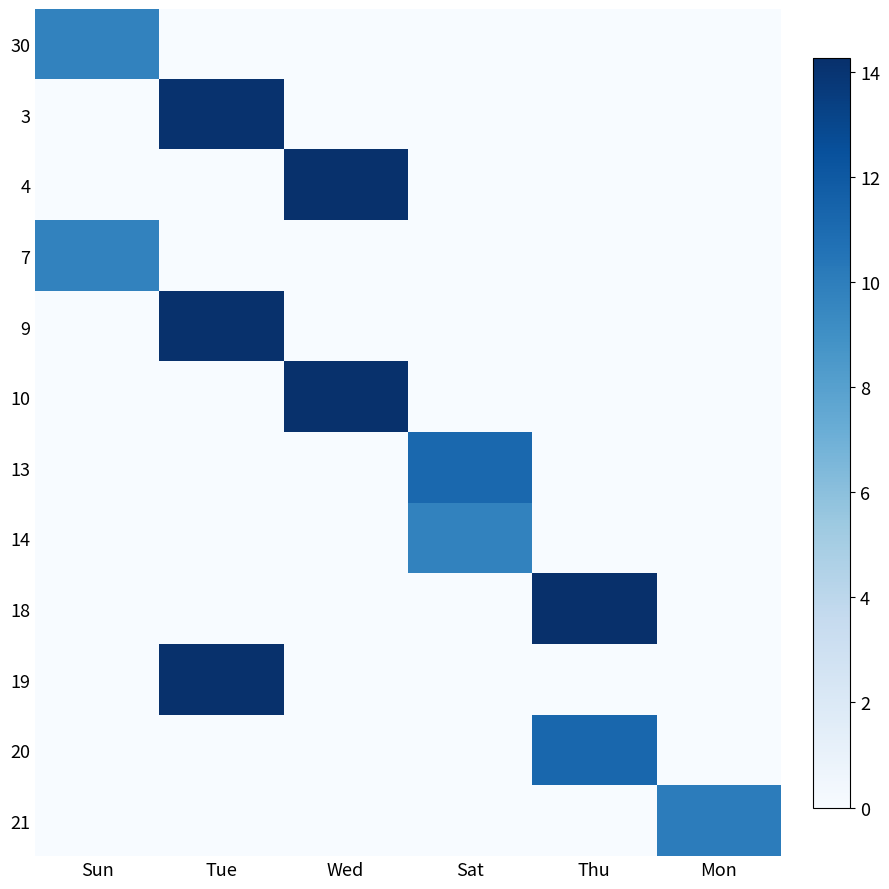

Between Sat and Sun, which is larger?

Sun